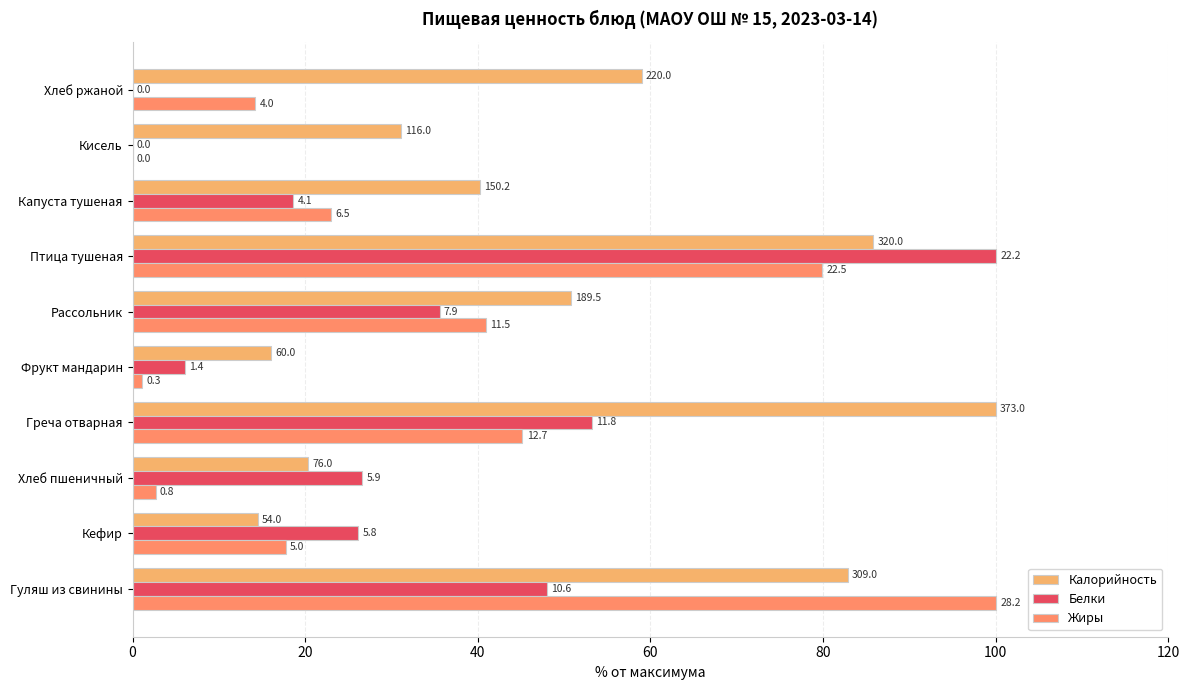

What are all the series names shown in the legend?

Калорийность, Белки, Жиры